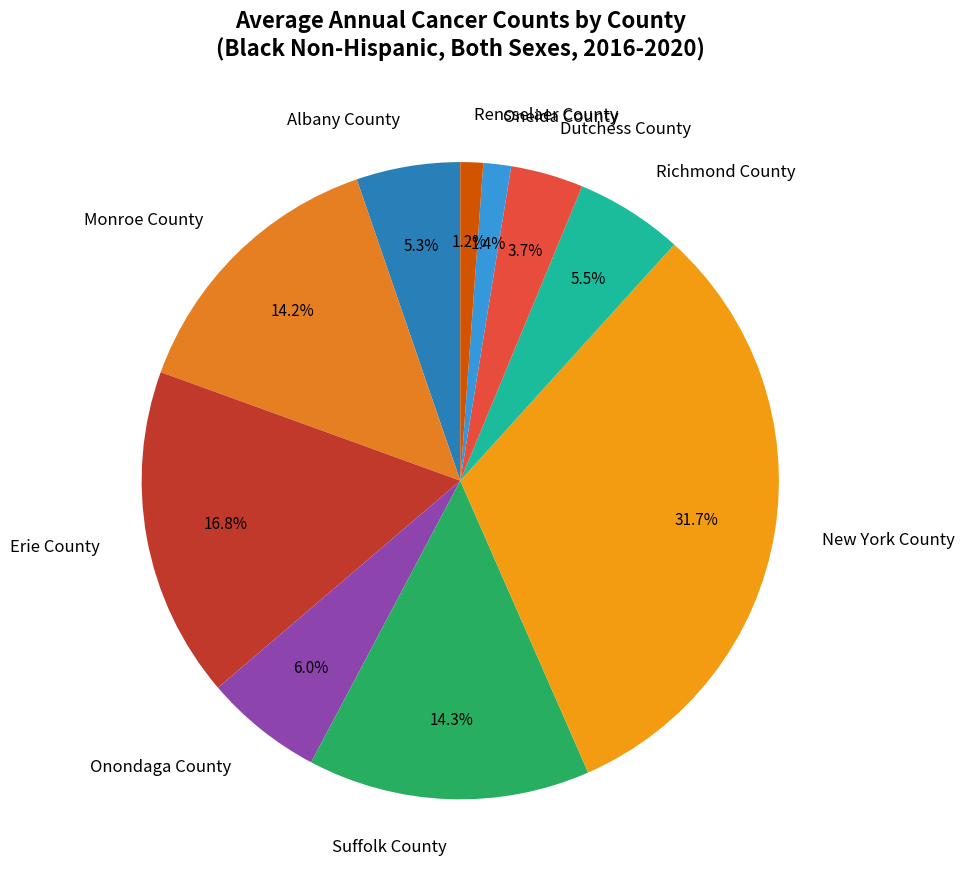

Which category has the biggest portion of the pie?

New York County